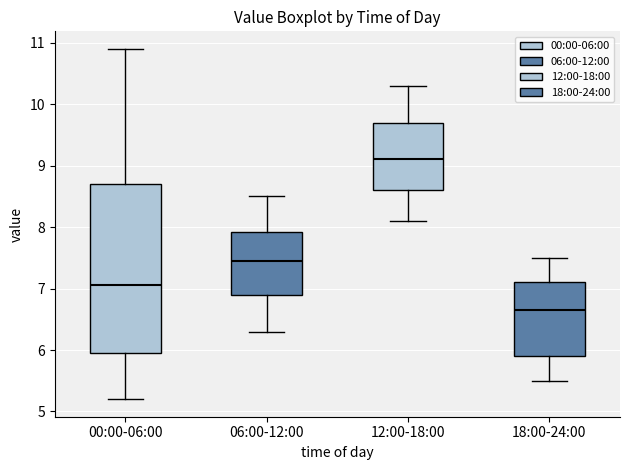

Reading left to right, read every box against the y-axis: the position of its median line, the range the box covers, and the ends of its whiskers. The values are not printed on the chart, so give them approximately, as read against the axis.

00:00-06:00: median 7.1, box 6.0 to 8.7, whiskers 5.2 to 10.9
06:00-12:00: median 7.5, box 6.9 to 7.9, whiskers 6.3 to 8.5
12:00-18:00: median 9.1, box 8.6 to 9.7, whiskers 8.1 to 10.3
18:00-24:00: median 6.7, box 5.9 to 7.1, whiskers 5.5 to 7.5